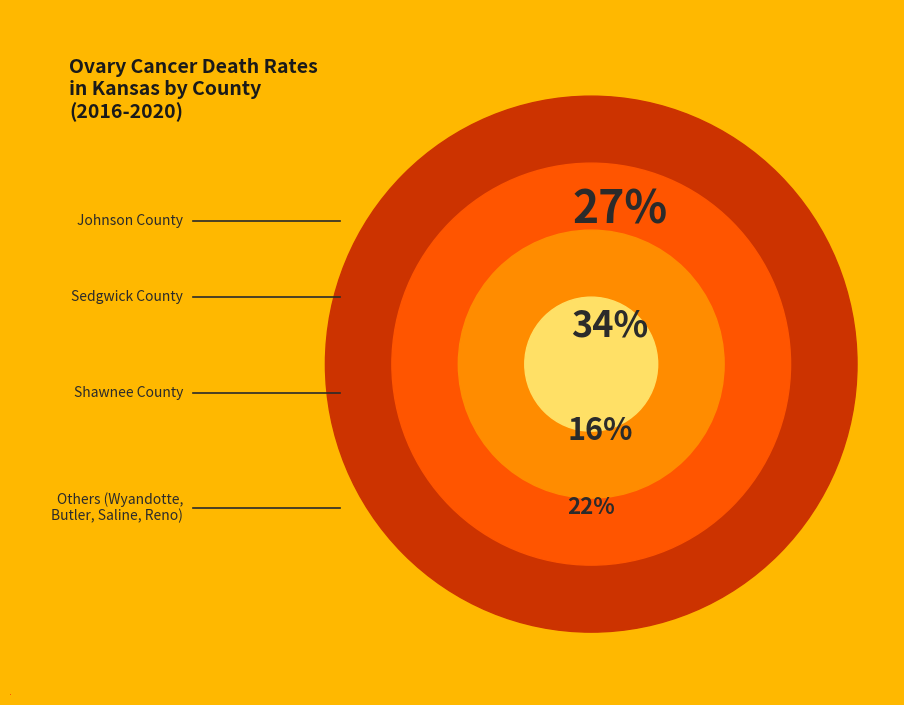

To the nearest percent, what portion does Sedgwick County represent?

34%